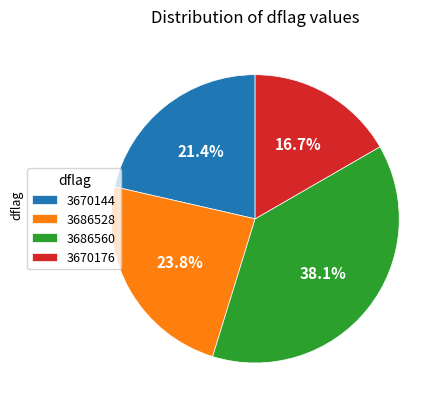

Does 3686560 account for over 50% of the chart?

No